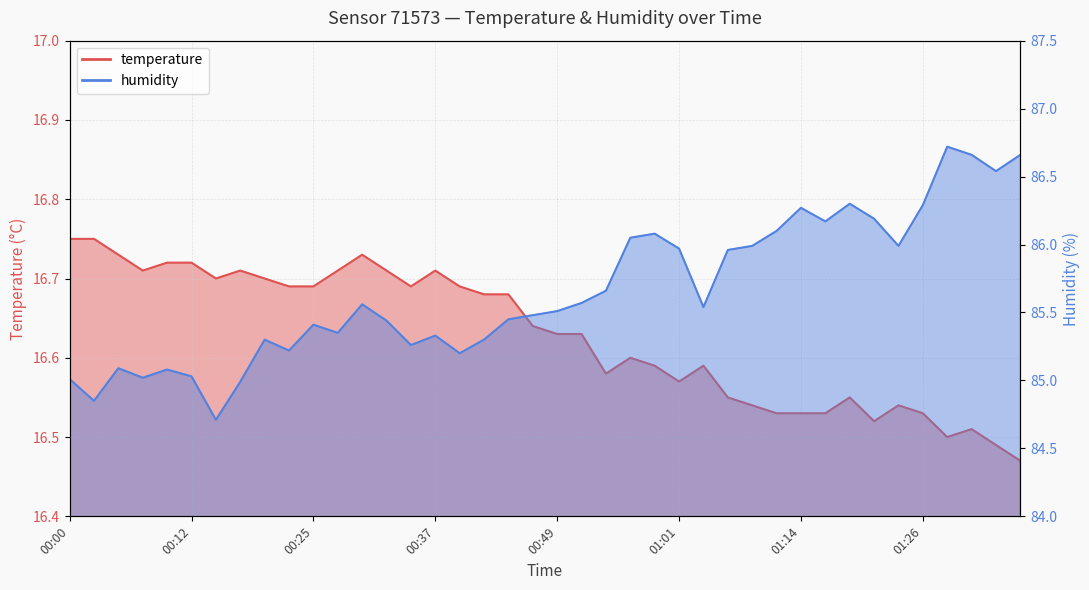

Does the chart have visible grid lines?

Yes